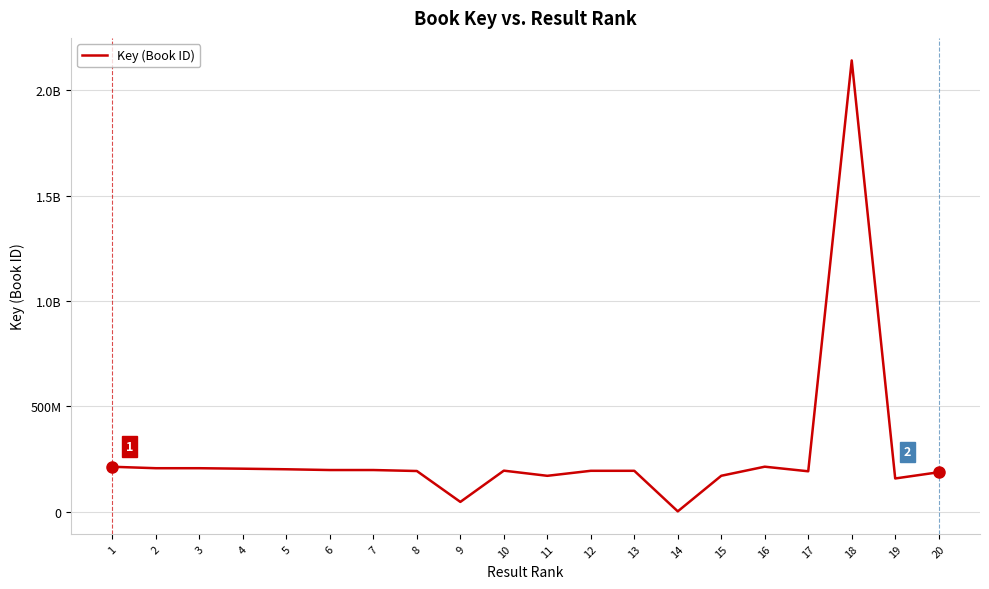

How many data points are above 194003965?

9